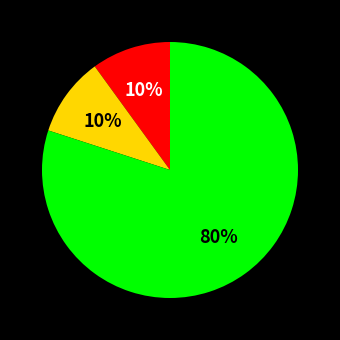

To the nearest percent, what is the difference between the largest and smallest slice percentages?

70%